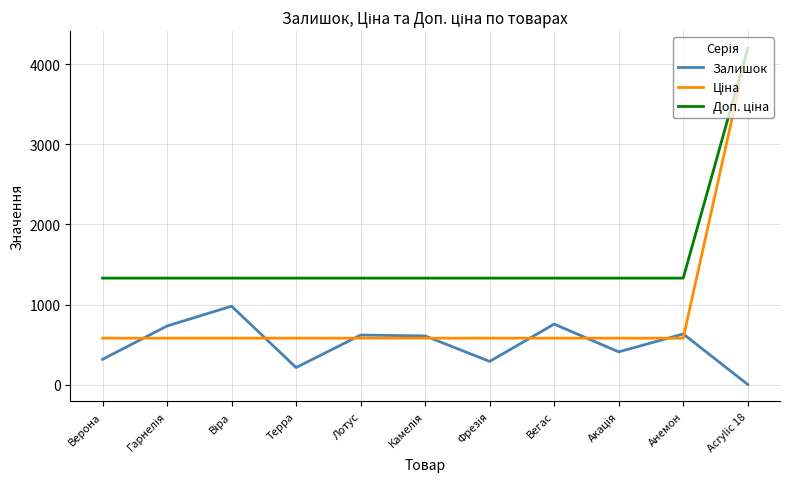

What is the highest value of the Залишок series?

980.0